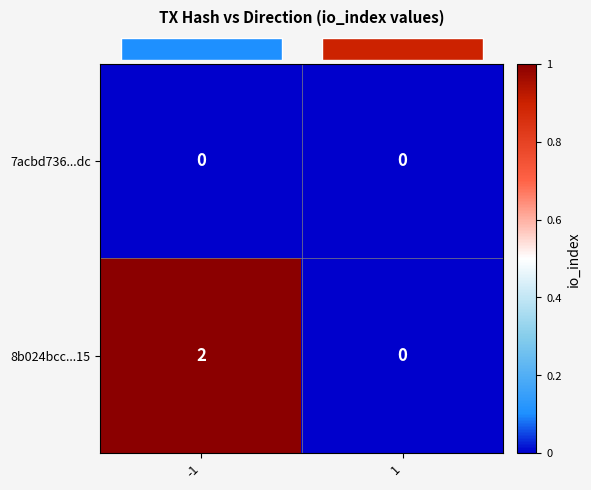

Which series has the largest range (max minus min)?

8b024bcc...15